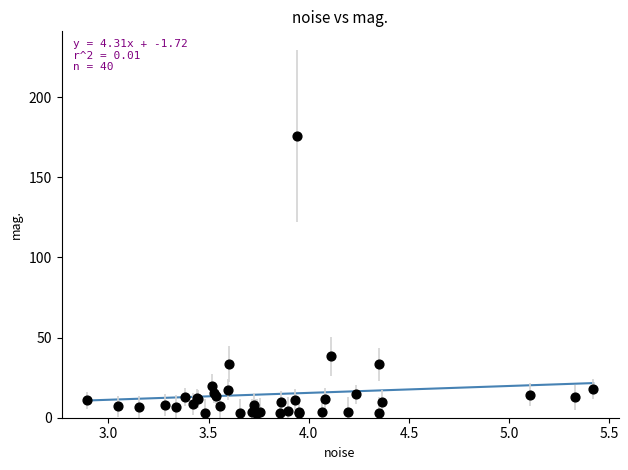

What Y value in the scatter plot is closest to 89?

38.4